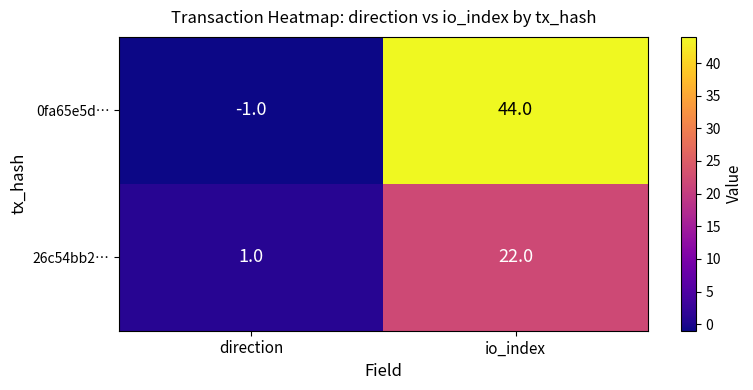

At which category does the chart reach its peak across all series?

io_index